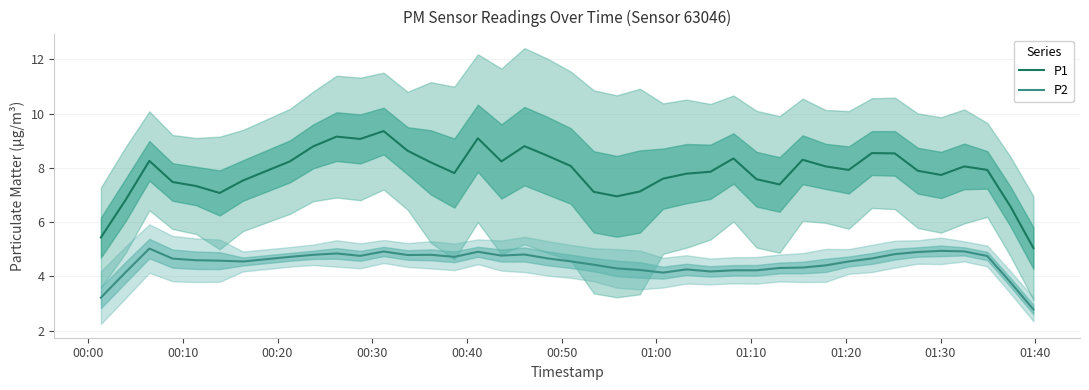

List the series in order of their peak value, lowest first.

P2, P1